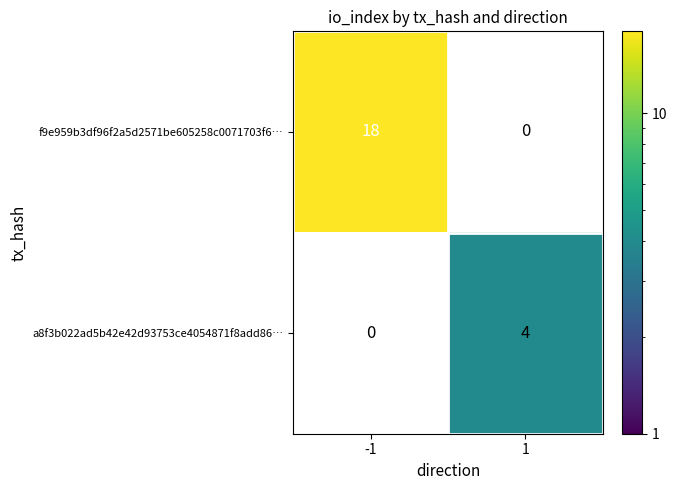

The value of a8f3b022ad5b42e42d93753ce4054871f8add86… at 1 is 4. True or false?

True